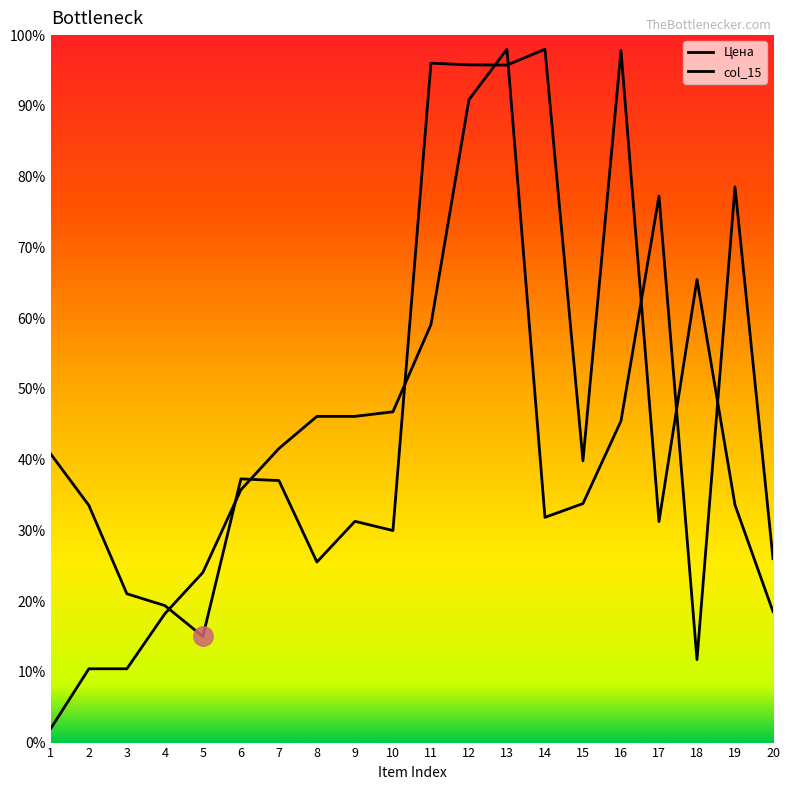

Does the chart have visible grid lines?

No